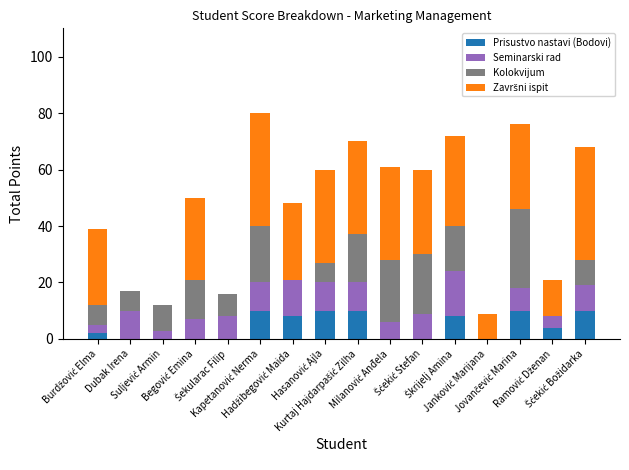

Are the bars horizontal?

No